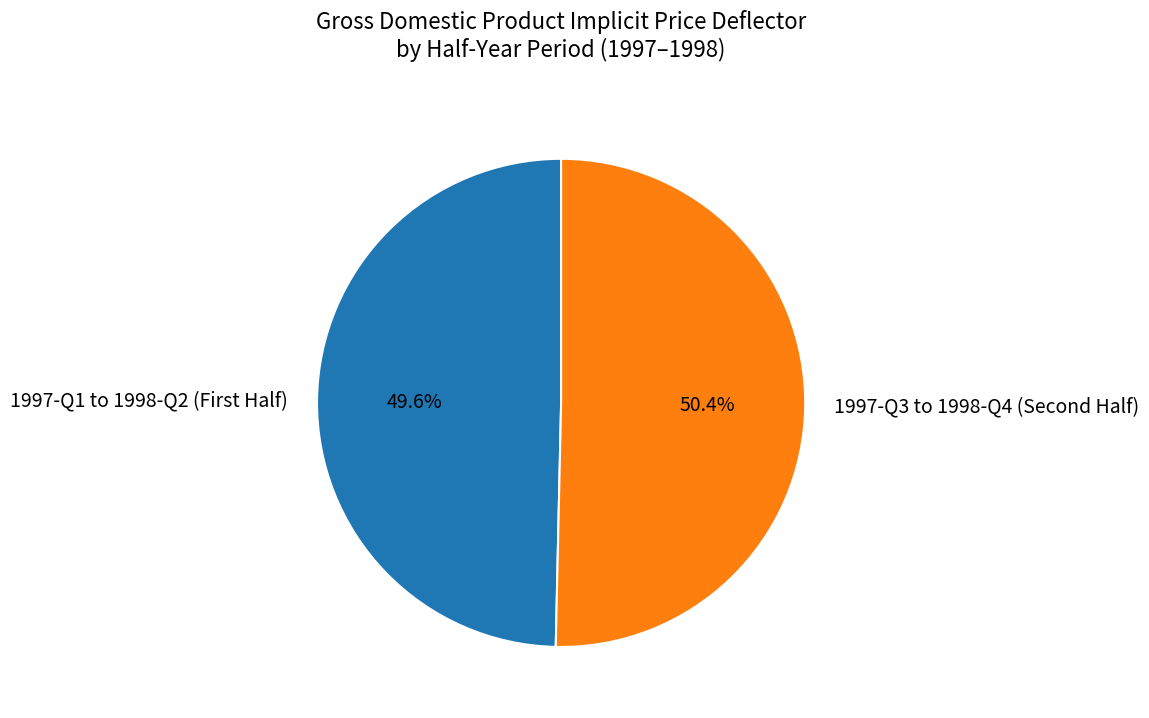

How many slices are in this pie chart?

2